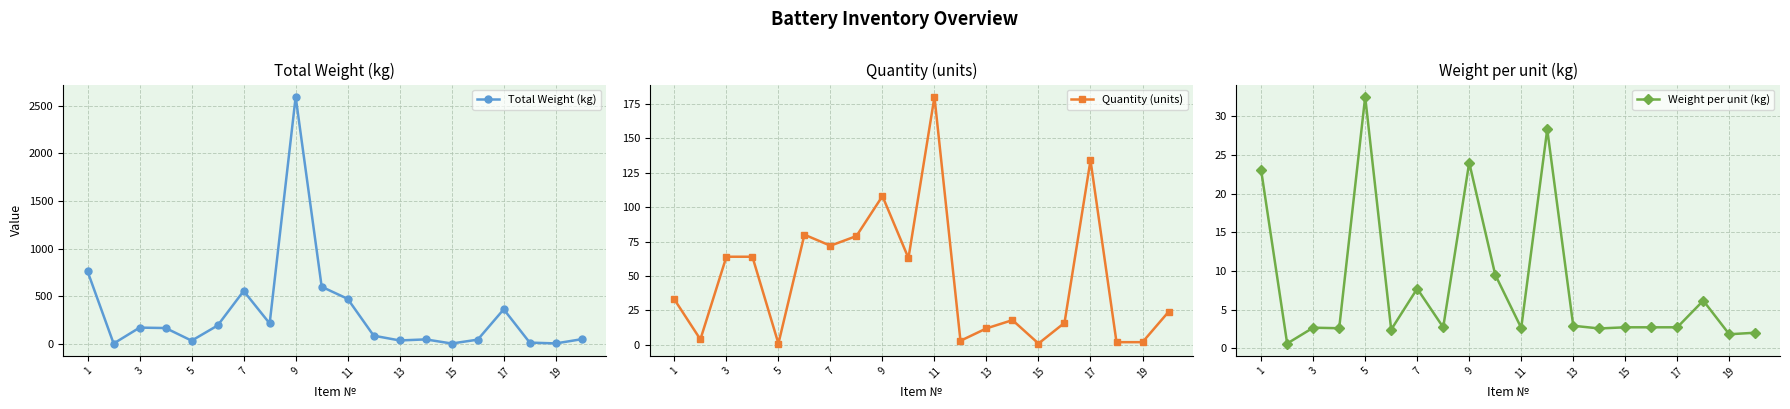

What is the highest value of the Total Weight (kg) series?

2592.0